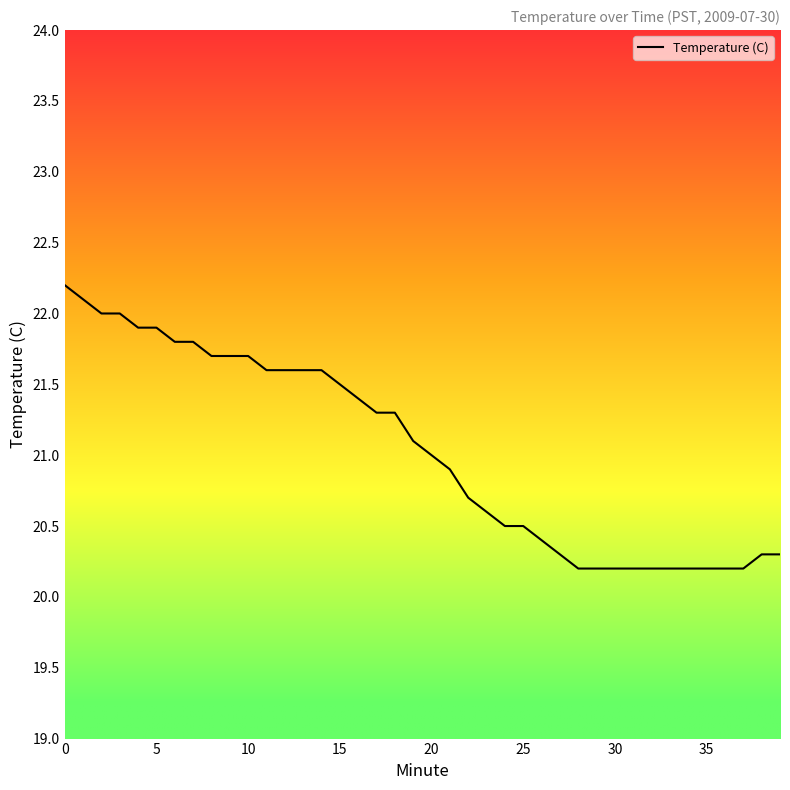

What is the smallest value displayed?

20.2